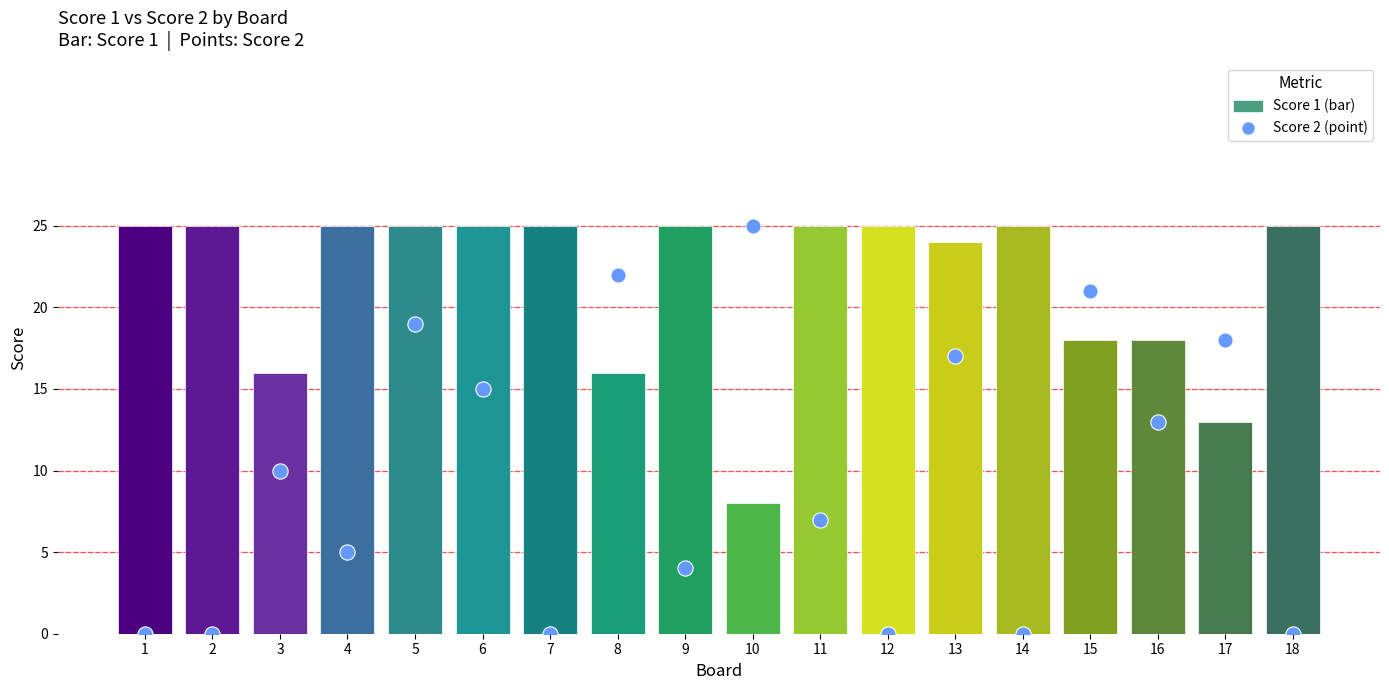

Which series contains the lowest Y value?

Score 2